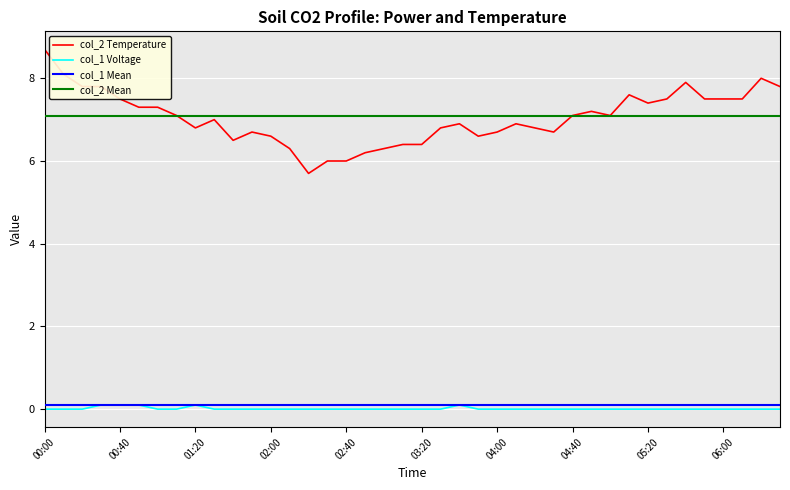

List the series in order of their overall mean, highest first.

col_2, col_1